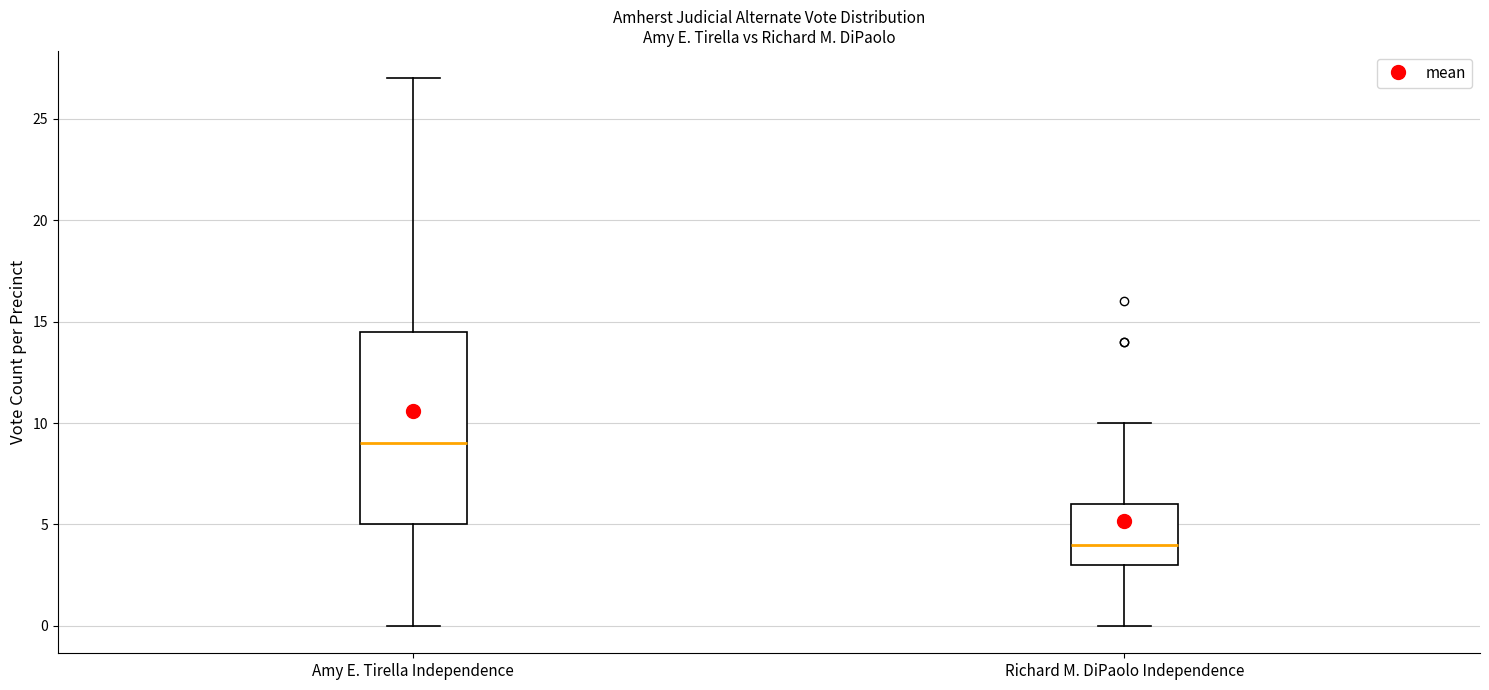

Which box's median line is the lowest?

Richard M. DiPaolo Independence